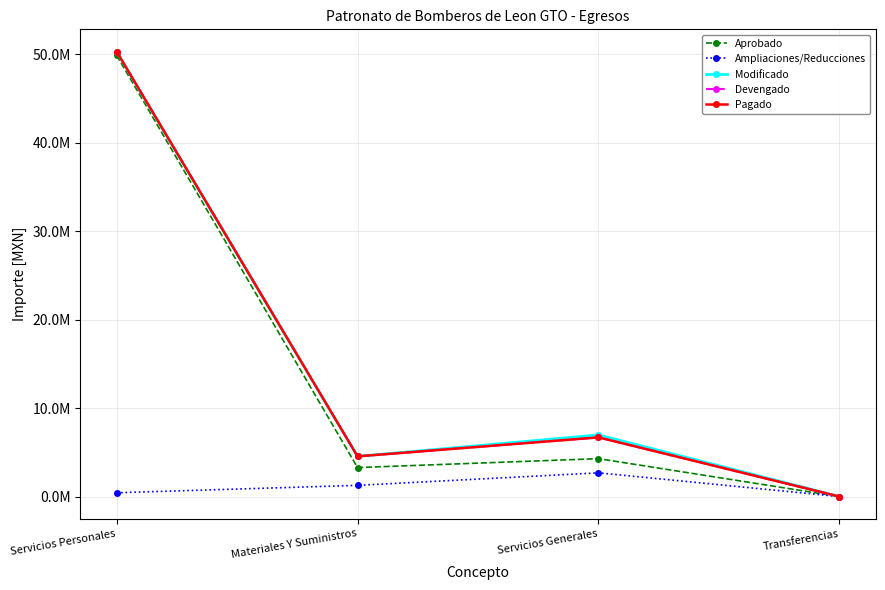

Is this an area chart (filled region under the line)?

No